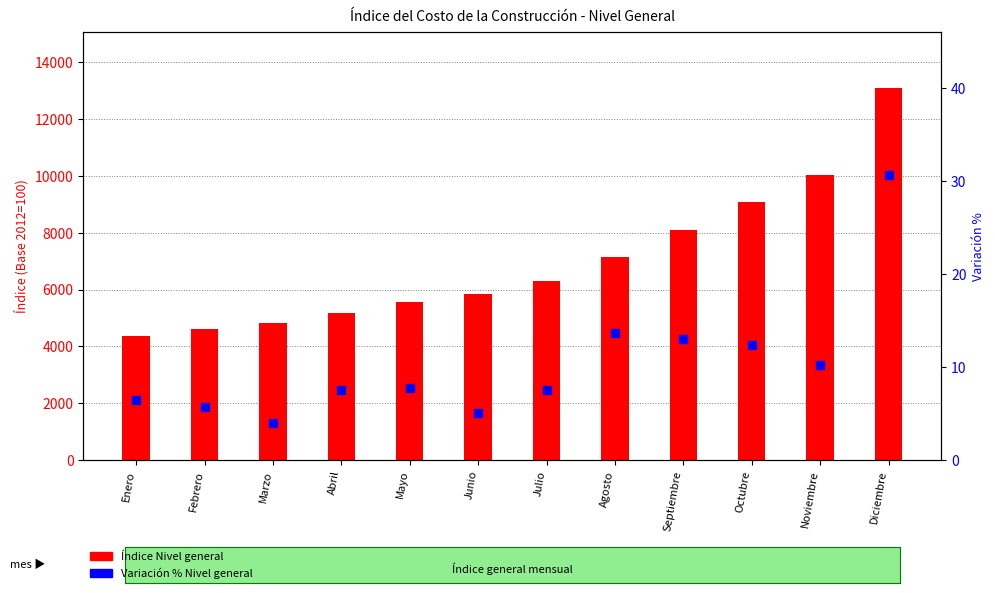

What is the total value across all series at Mayo?

5578.7